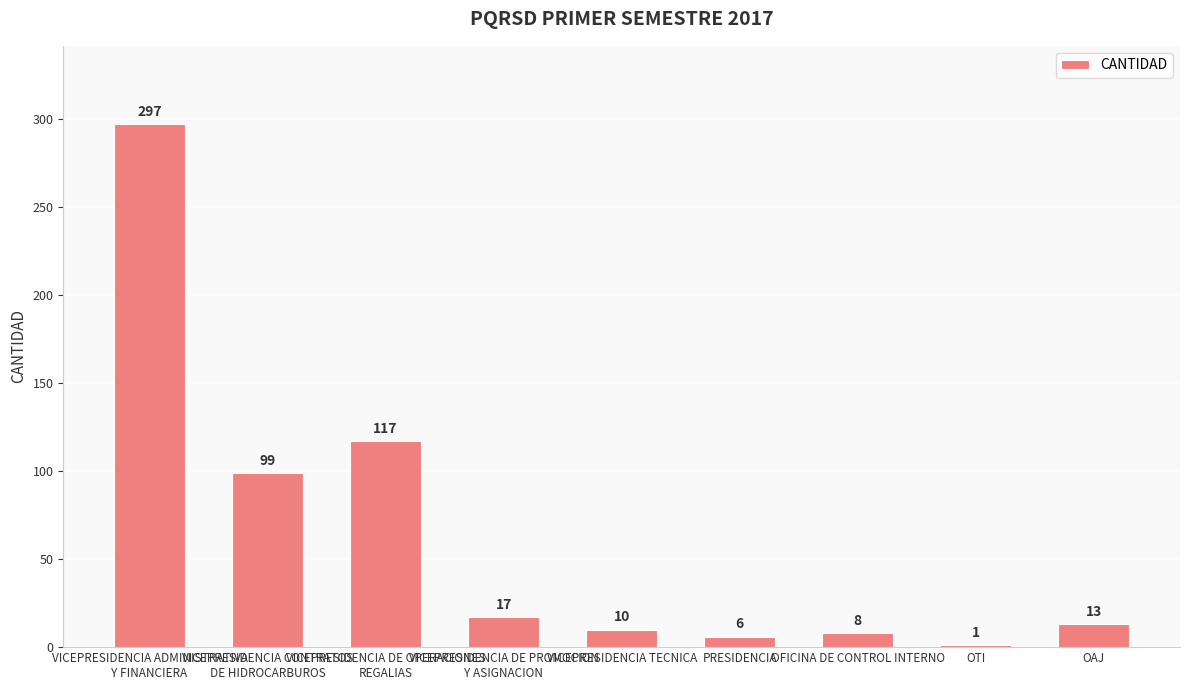

What is the greatest value displayed?

297